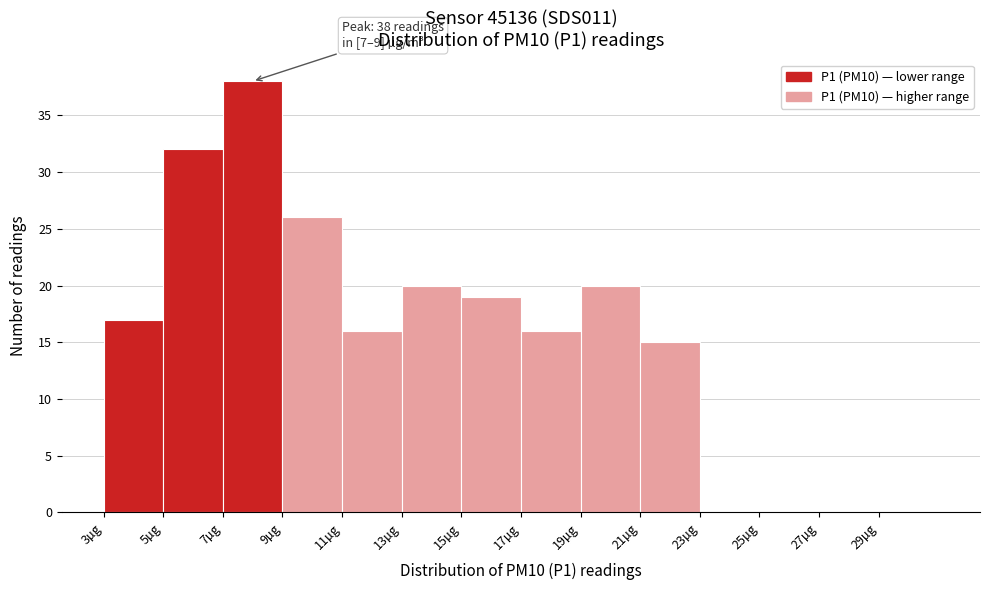

Which range on the x-axis has the tallest bar?

7 to 9